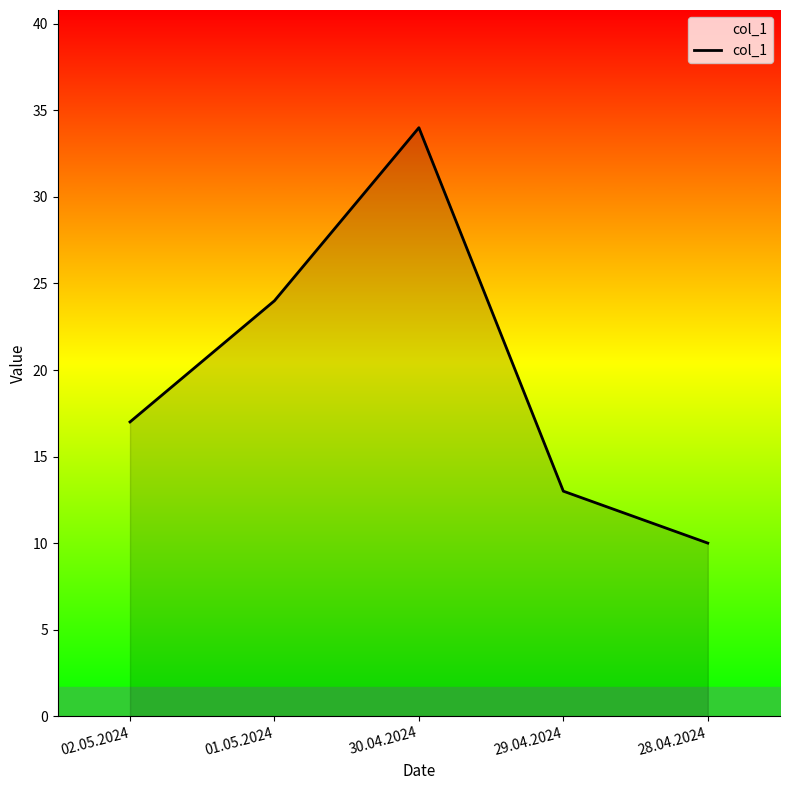

At which category does the data reach its first local peak?

30.04.2024